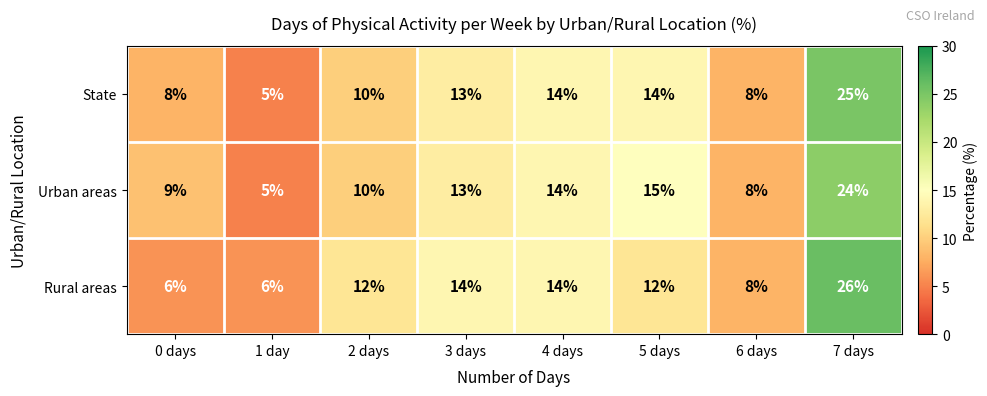

How many data points does each series have?

8